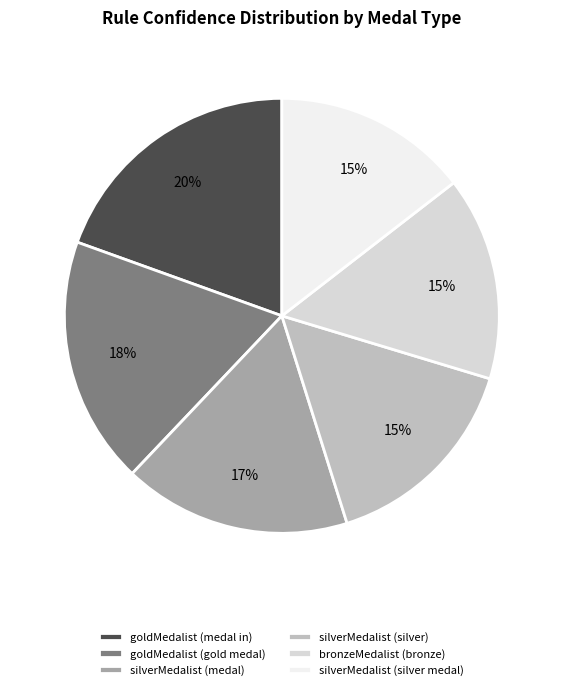

Does goldMedalist (gold medal) represent more than half of the total?

No